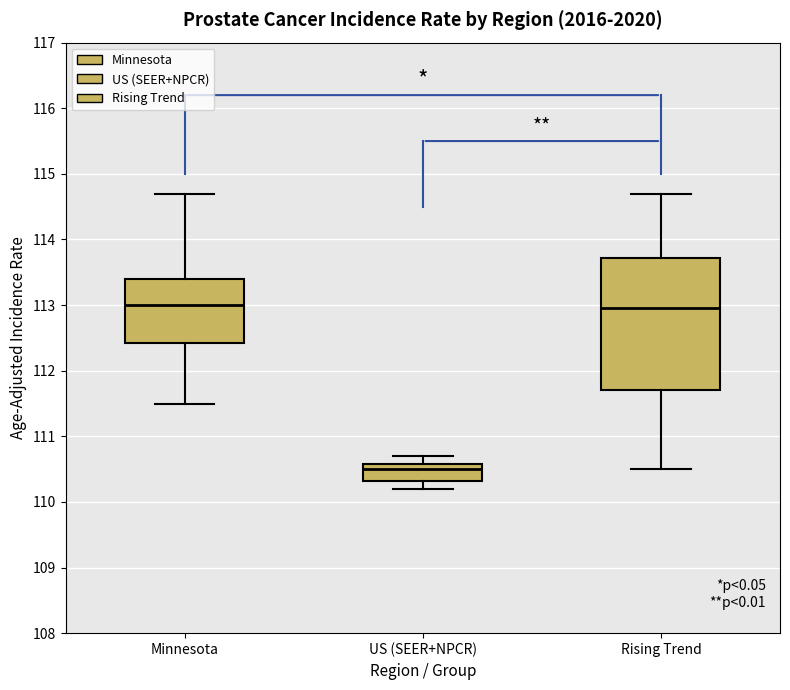

Reading left to right, read every box against the y-axis: the position of its median line, the range the box covers, and the ends of its whiskers. The values are not printed on the chart, so give them approximately, as read against the axis.

Minnesota: median 113.0, box 112.4 to 113.4, whiskers 111.5 to 114.7
US (SEER+NPCR): median 110.5, box 110.3 to 110.6, whiskers 110.2 to 110.7
Rising Trend: median 113.0, box 111.7 to 113.7, whiskers 110.5 to 114.7